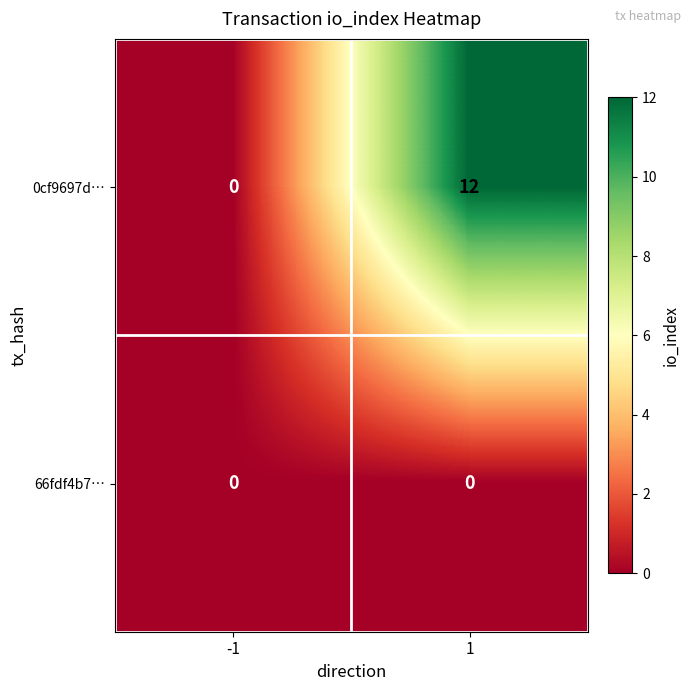

What is the difference between the 0cf9697d… values at -1 and 1?

12